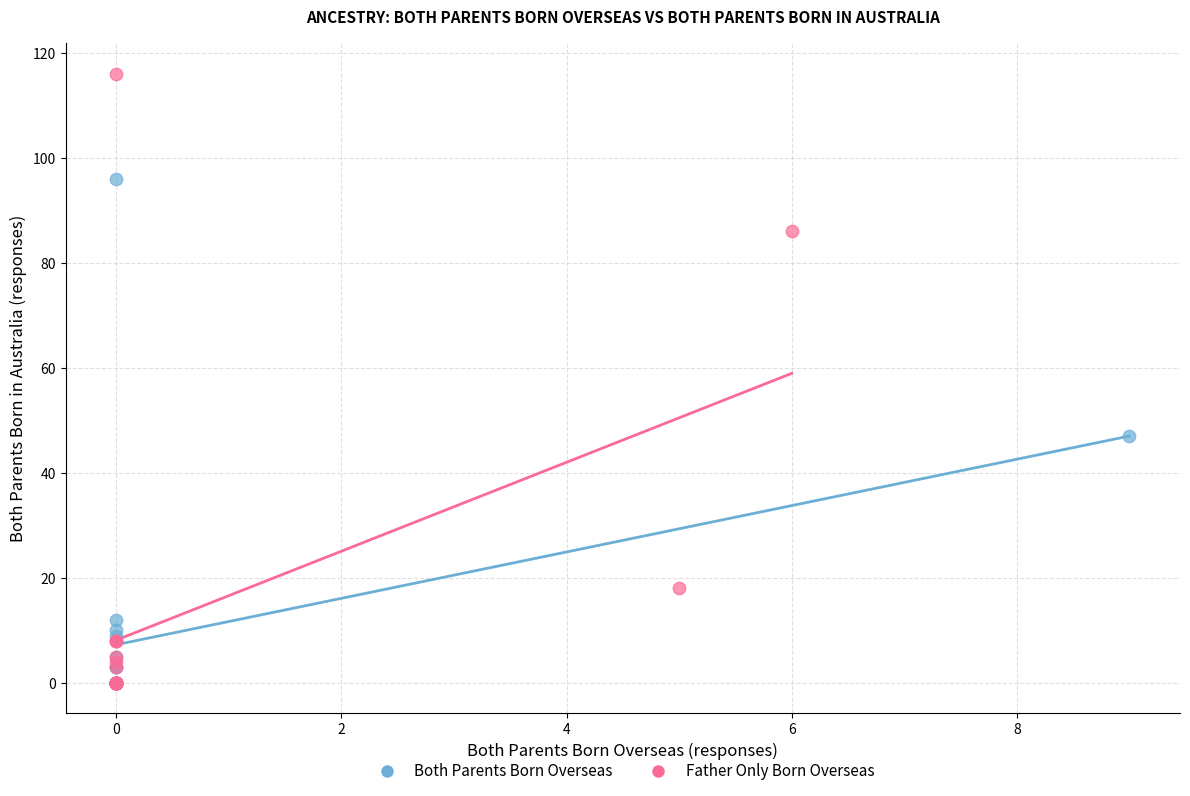

Which series has the widest spread of Y values?

Father Only Born Overseas